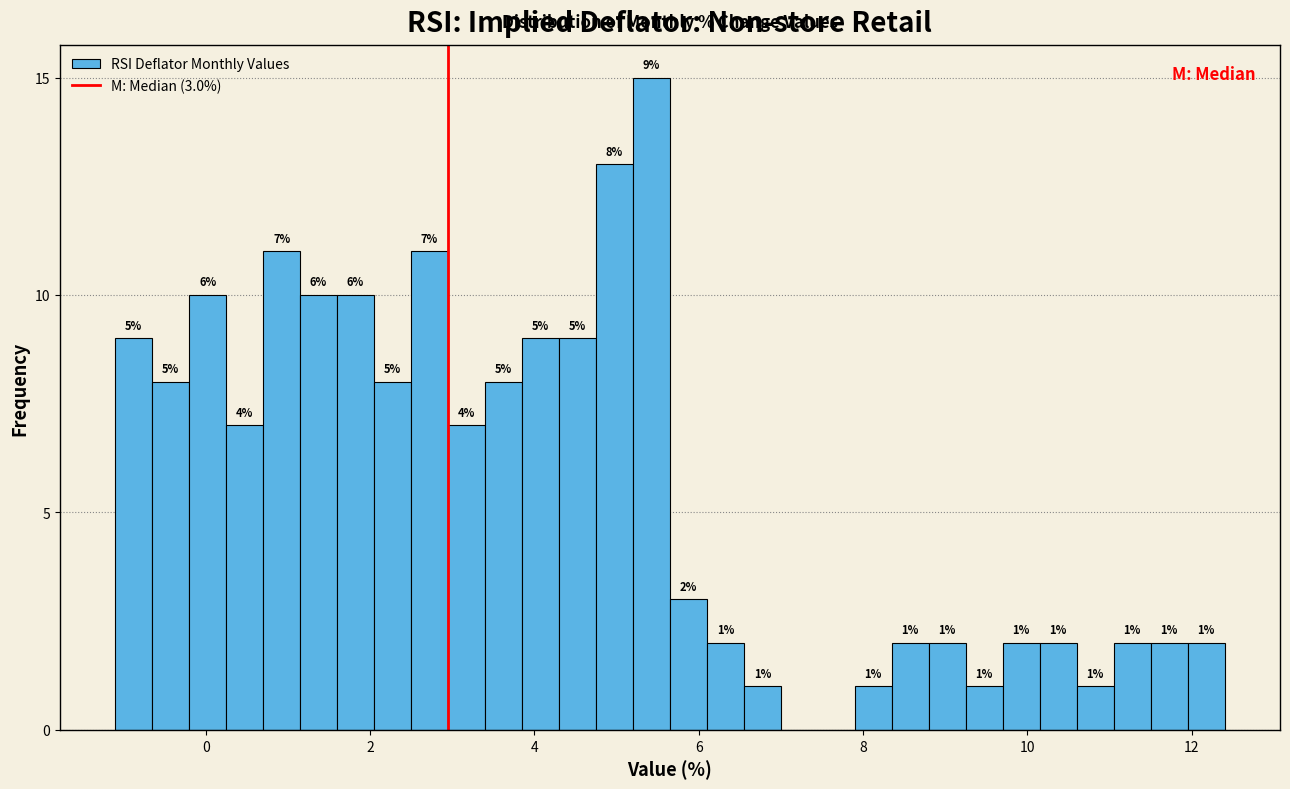

Read against the x-axis, roughly where is the centre of the tallest bar?

5.4